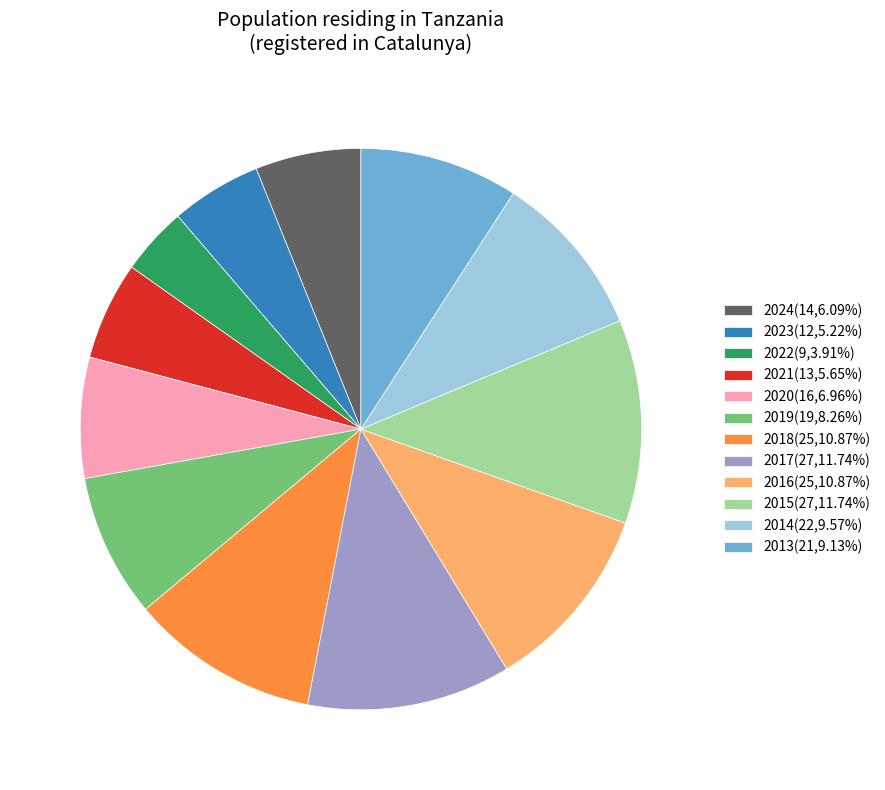

Is it true that 2017 is 12% of the pie?

True